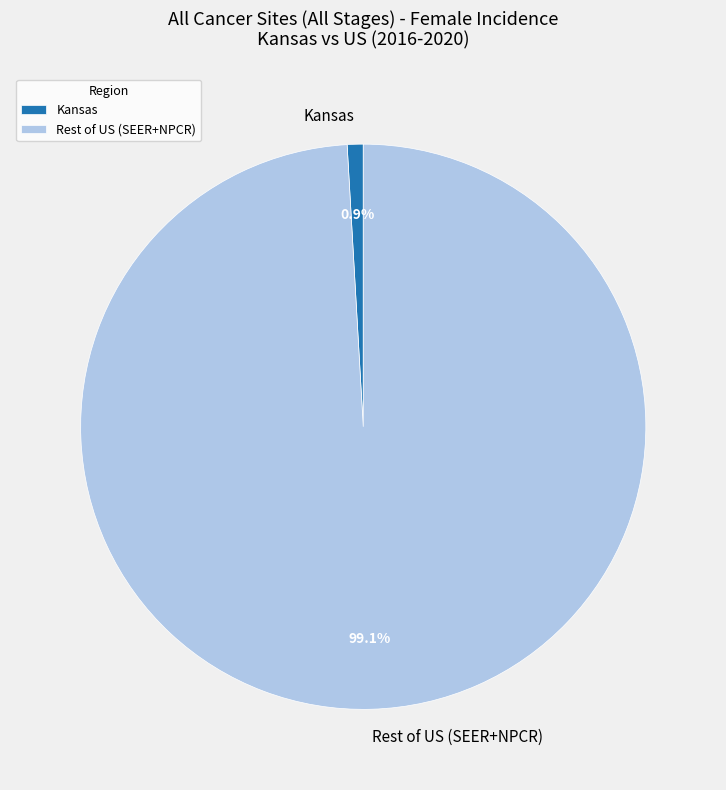

Is Kansas the majority of the pie?

No